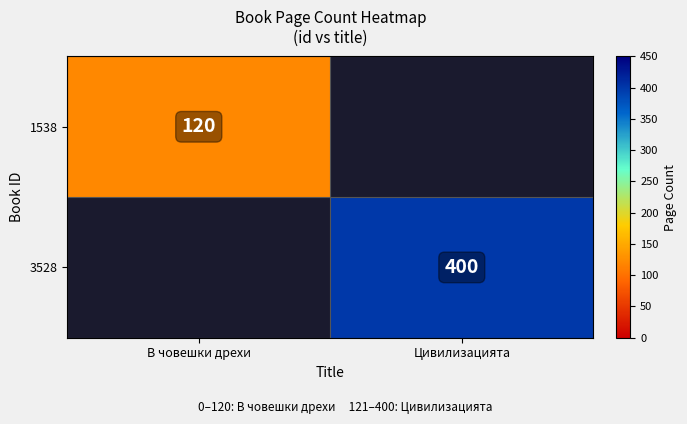

True or false: 3528 has a value of 400 at Цивилизацията.

True